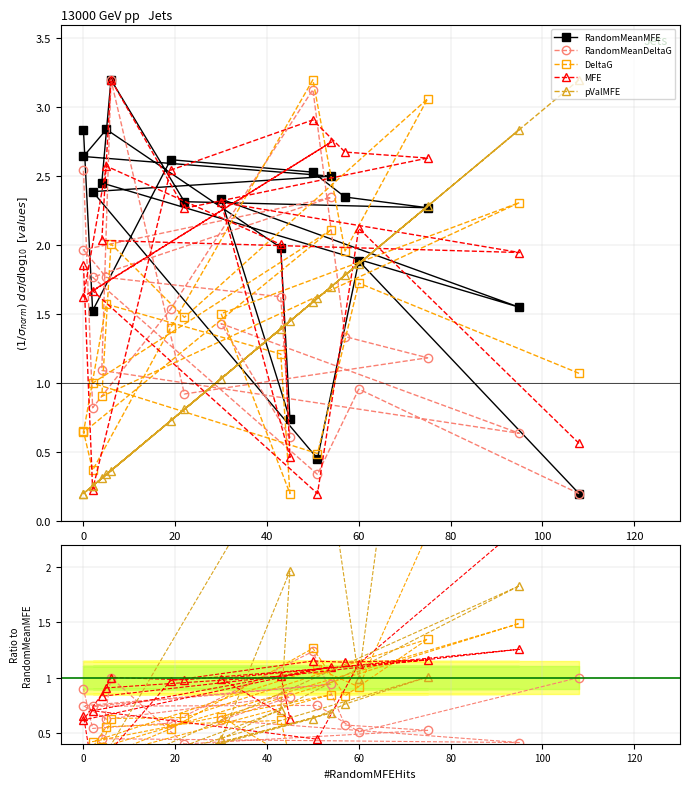

True or false: pValMFE and DeltaG intersect in this chart.

True